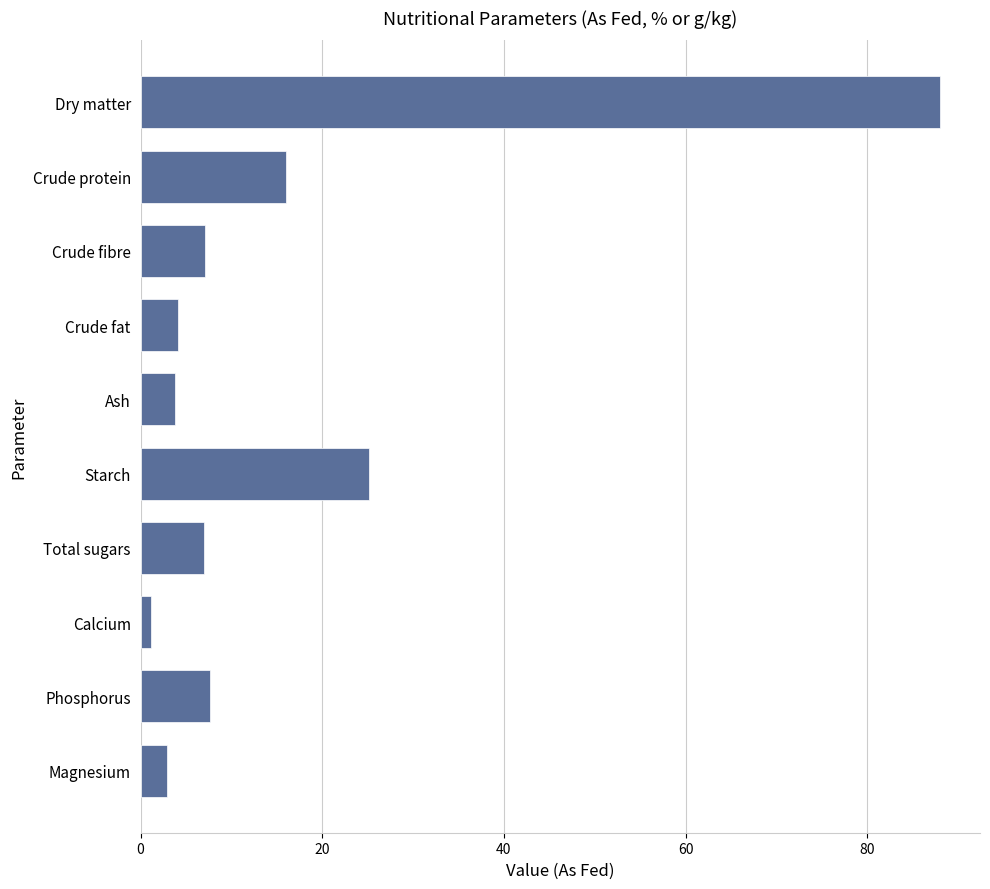

Which category has the highest value across all series?

Dry matter